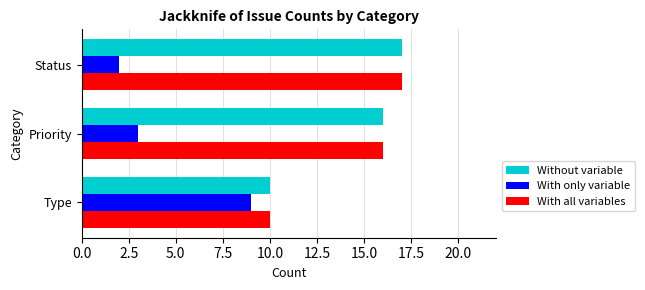

At how many categories does at least one series exceed 6?

3